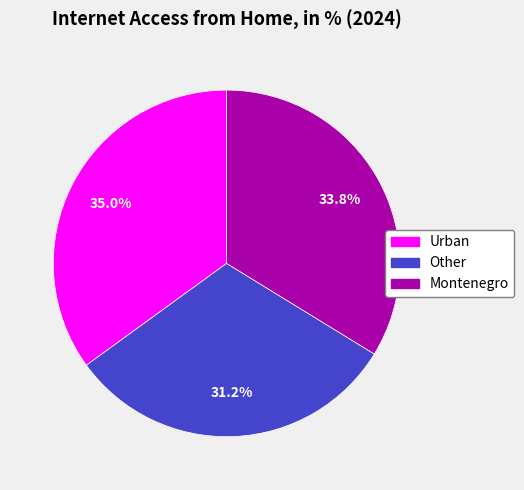

Does any single category account for the majority?

No